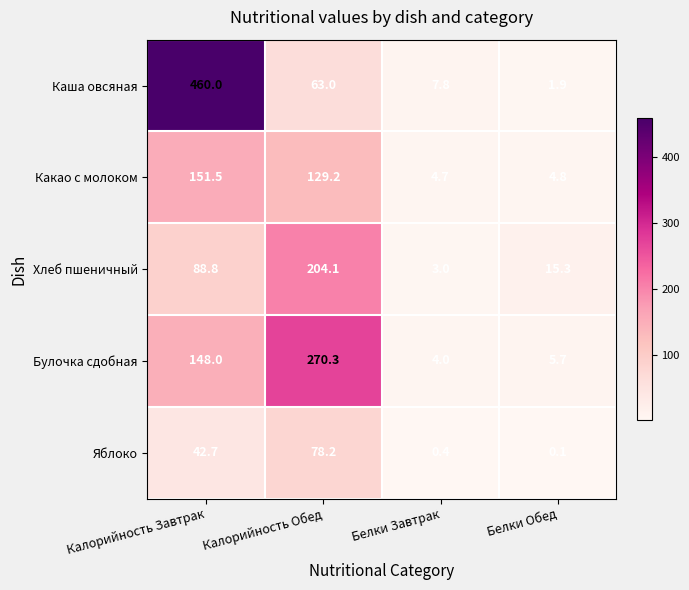

Where does the Хлеб пшеничный series first go above 88?

Калорийность Завтрак